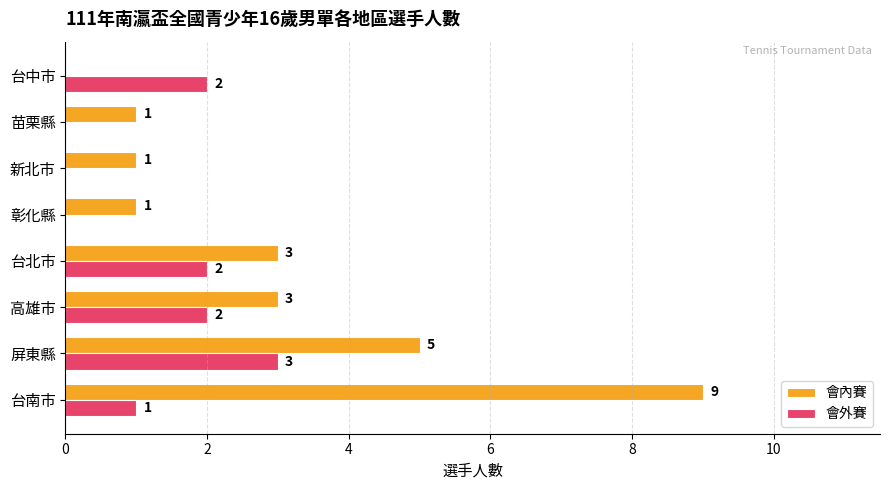

Which series has the largest total across all categories?

會內賽